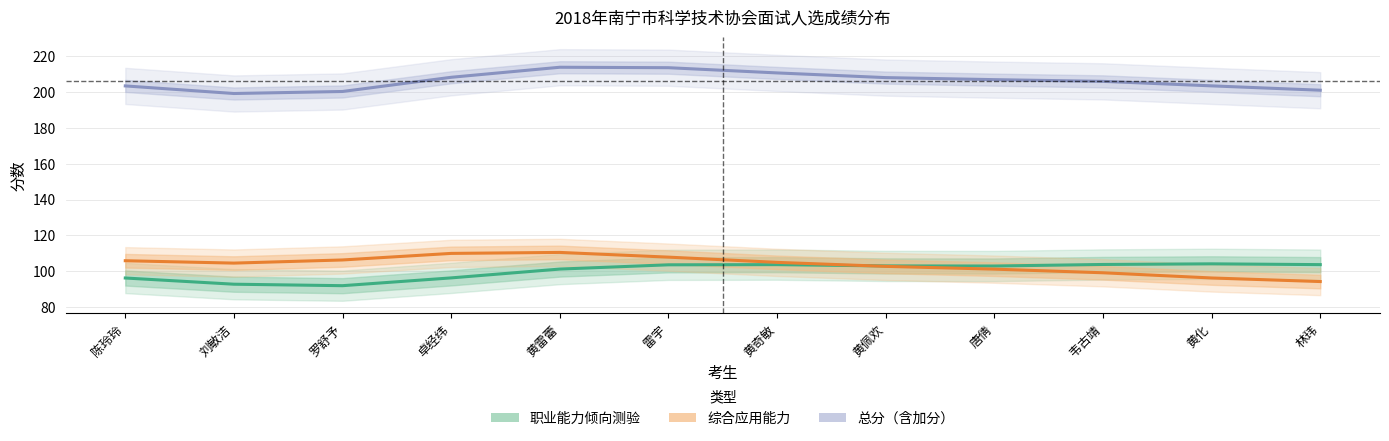

Is the value of 总分（含加分） at 唐倩 greater than the value of 综合应用能力 at 韦古靖?

Yes